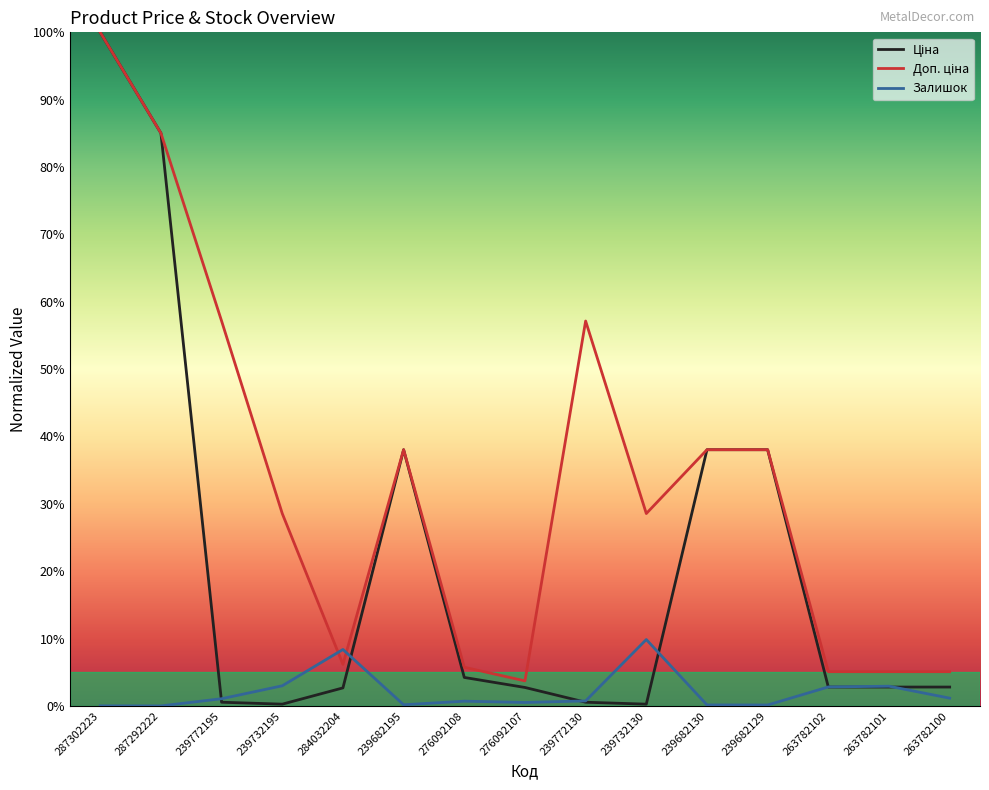

The Залишок series shows 12.2 at 284032204. True or false?

False